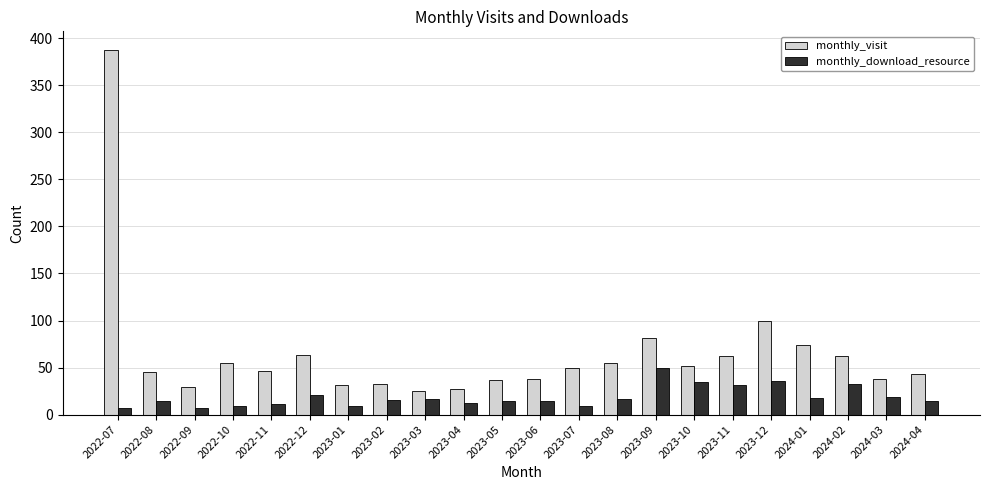

Which series changed the most between 2023-04 and 2023-10?

monthly_visit